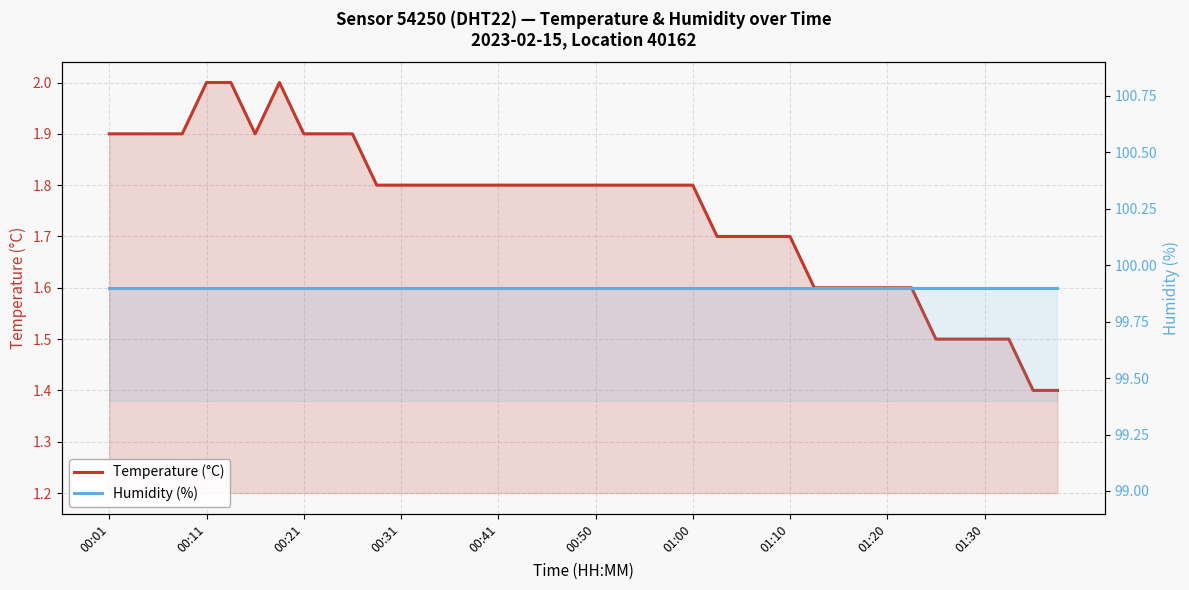

The Humidity (%) series shows 99.9 at 00:31. True or false?

True